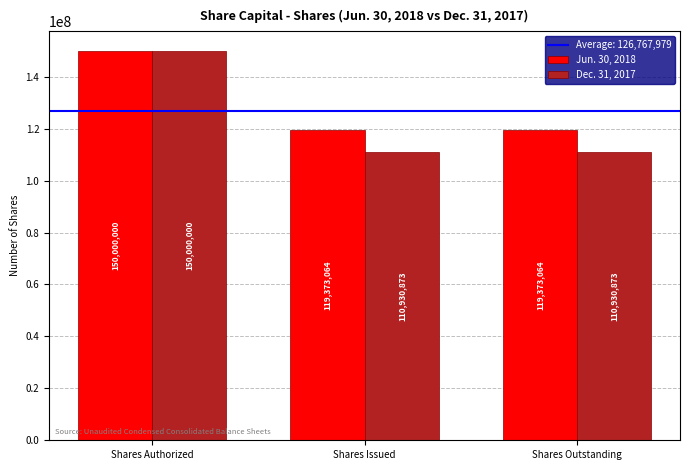

What is the sum of all Jun. 30, 2018 values?

388746128